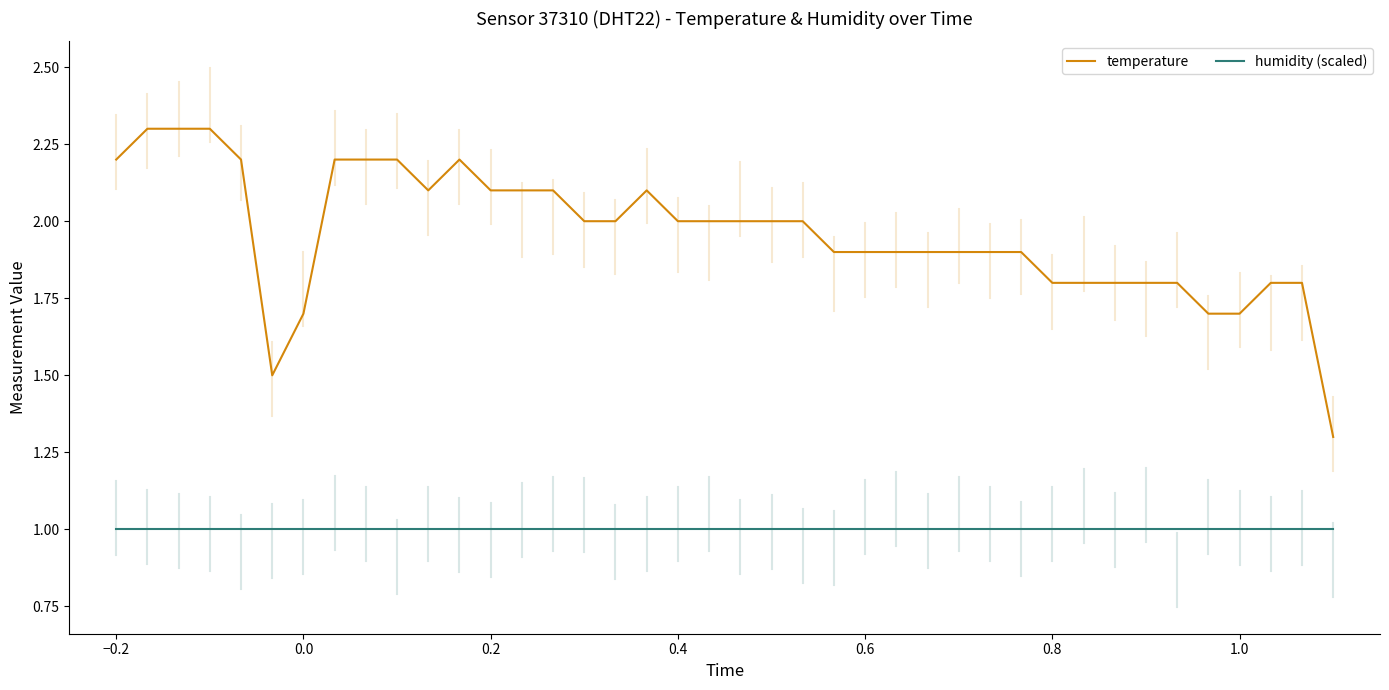

Which series has the largest total across all categories?

temperature